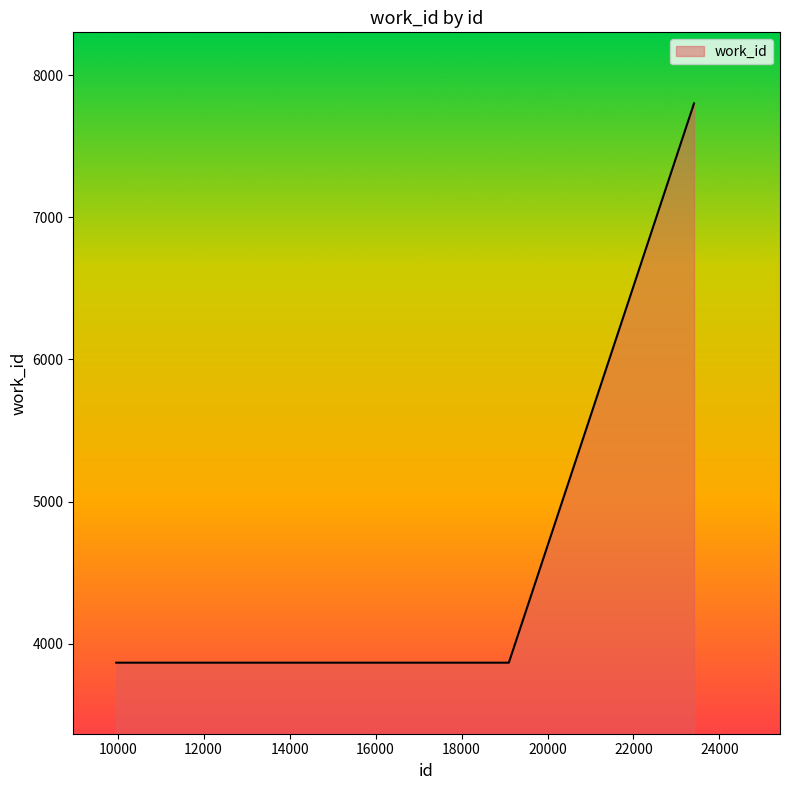

What is the average value?

4653